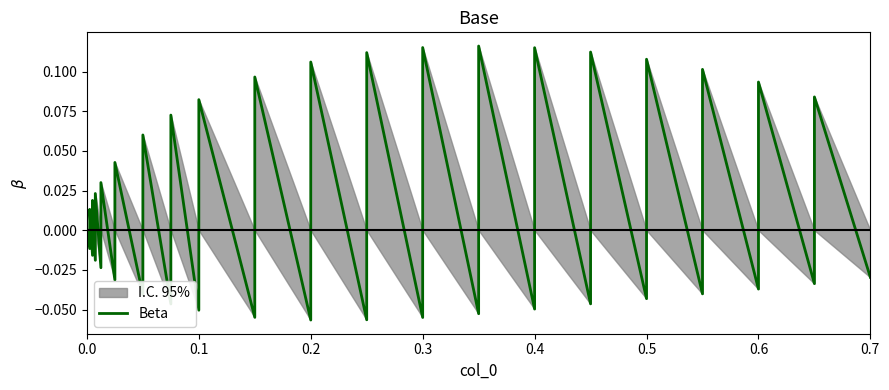

True or false: the data shows 0.1 at 38.

False